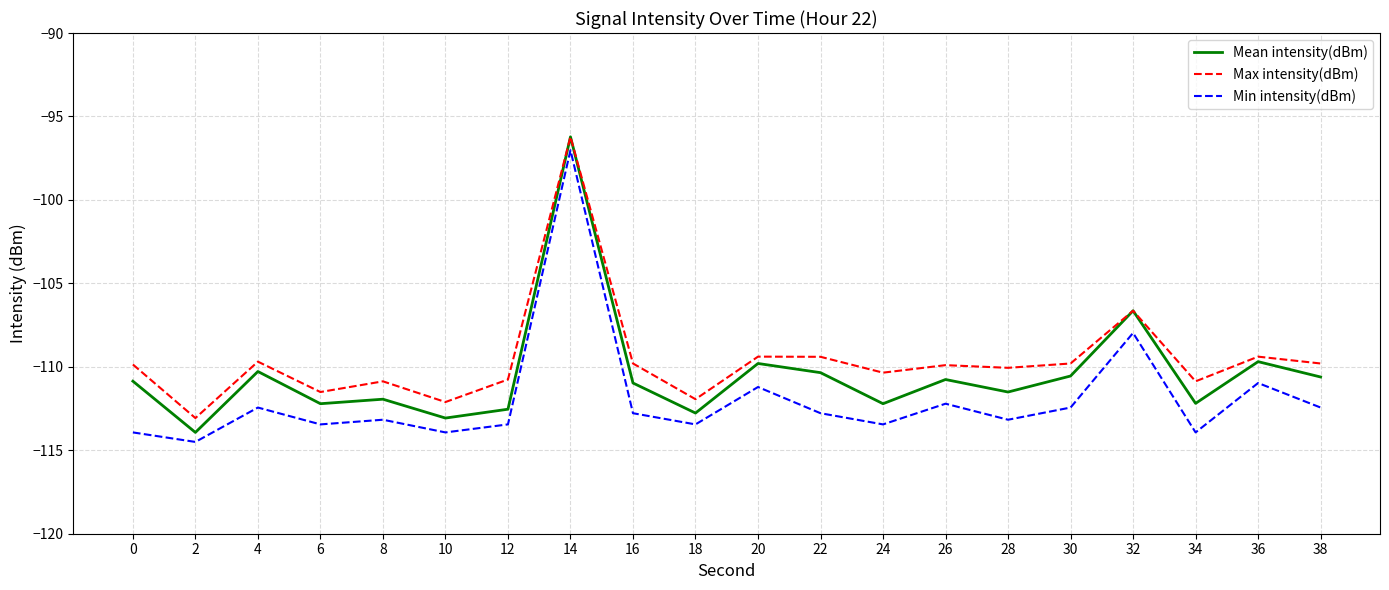

In Max intensity(dBm), how many points are higher than both neighbors (excluding endpoints)?

7